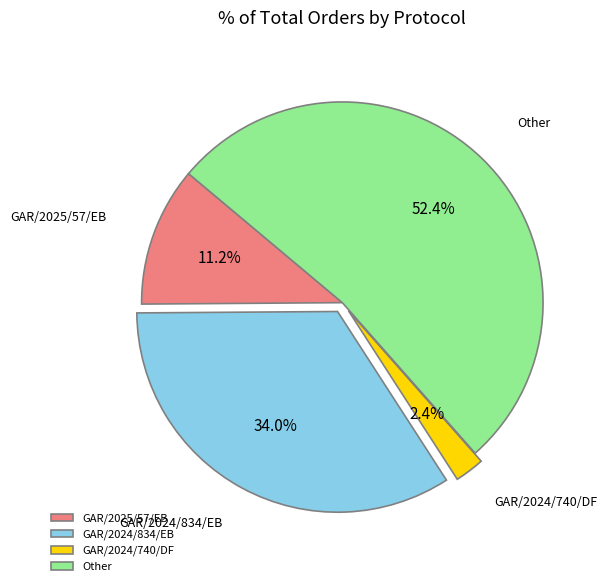

To the nearest percent, what is the difference between the GAR/2025/57/EB and GAR/2024/834/EB slice percentages?

23%